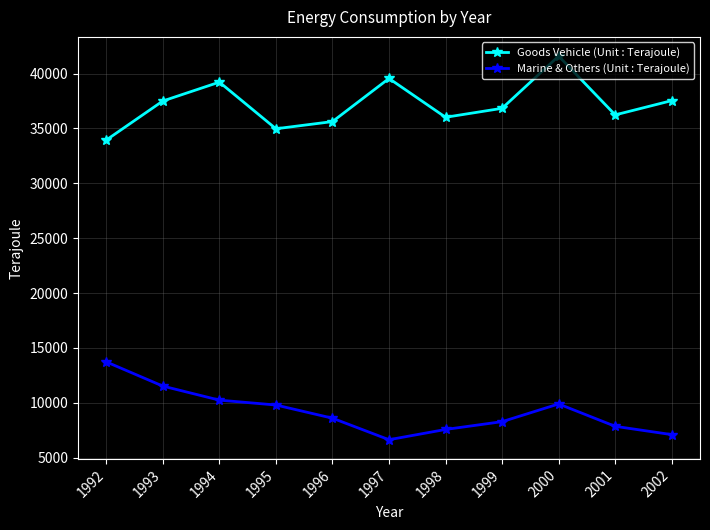

Is this an area chart (filled region under the line)?

No